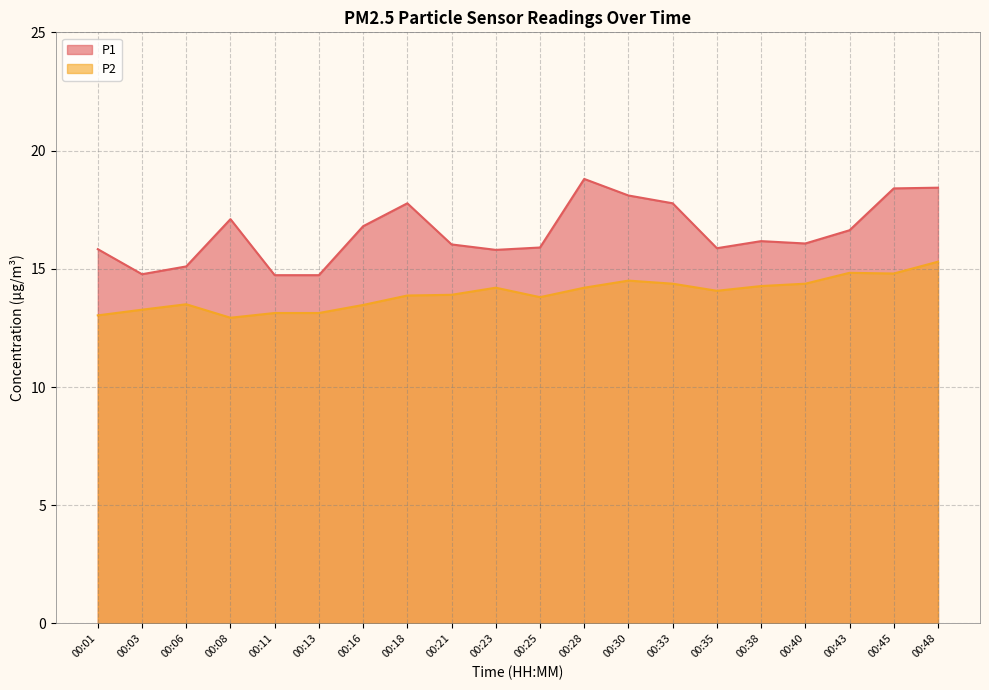

In P2, how many points are higher than both neighbors (excluding endpoints)?

4